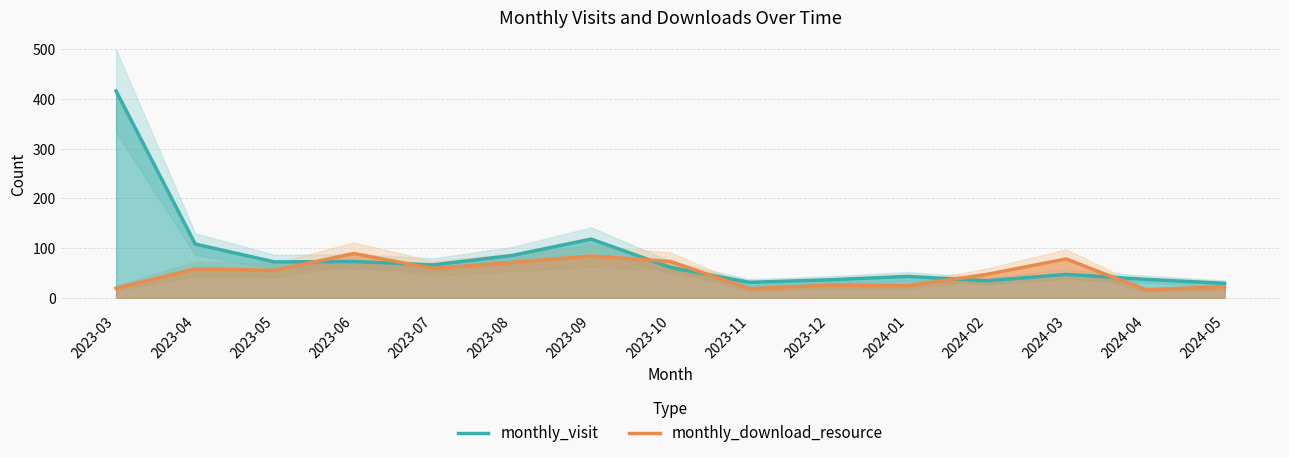

What is the difference between the maximum and minimum values in the monthly_download_resource series?

73